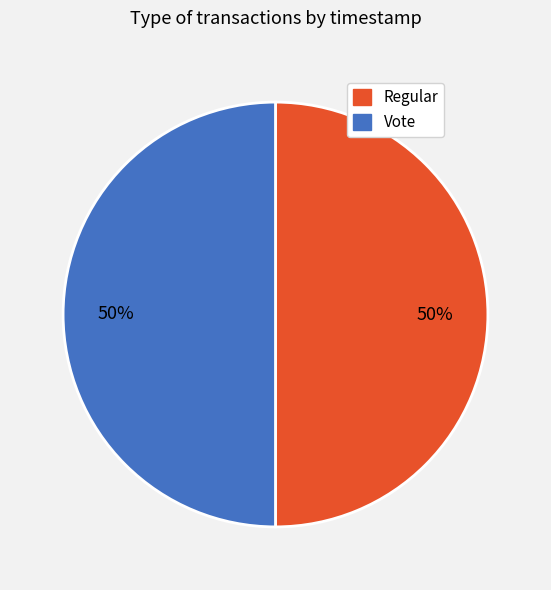

Approximately how many times larger is the value at Regular compared to Vote?

1.0